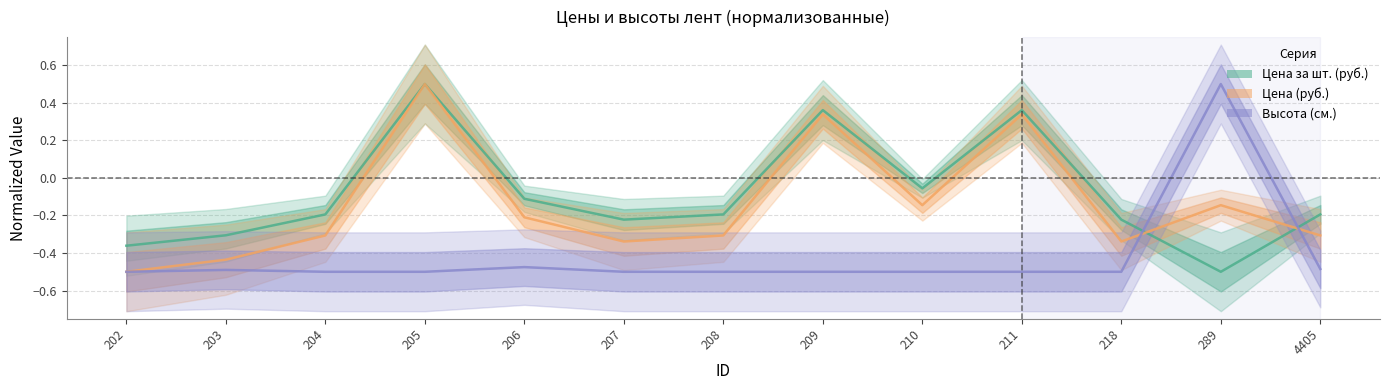

How many distinct data groups are displayed?

3